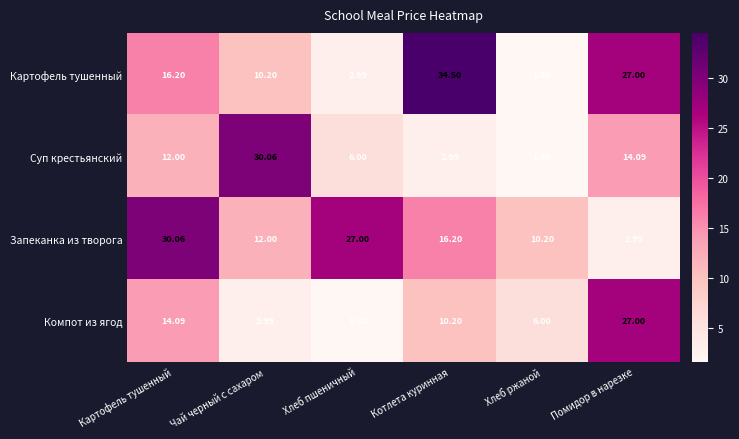

How many values in the Компот из ягод series exceed 10?

3